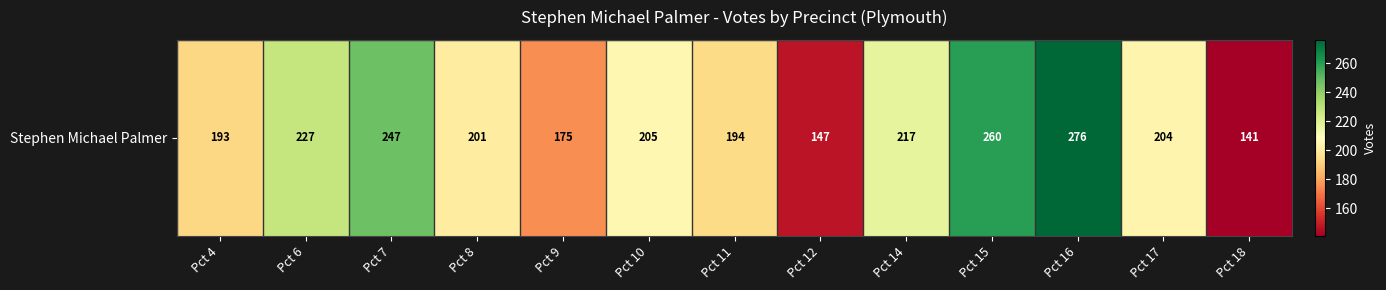

Read the value at Pct 17, to the nearest 5.

205